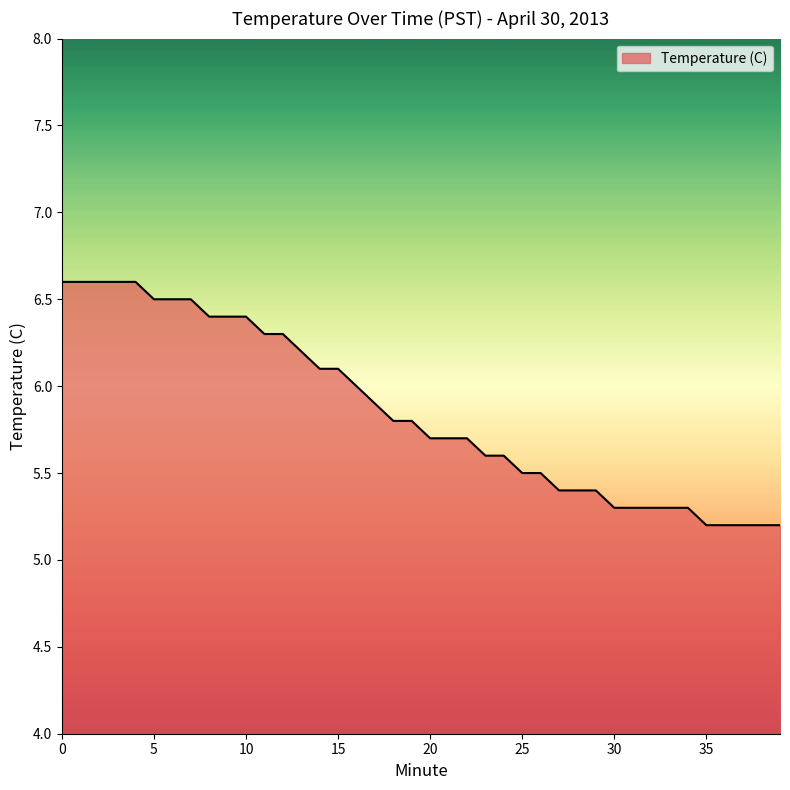

What is the sum of all values?

234.2